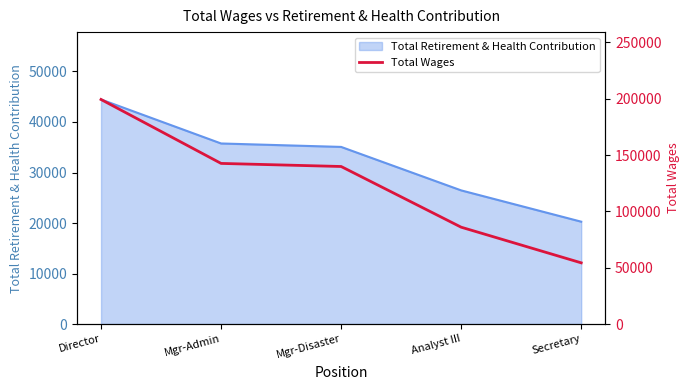

Which category has the lowest value in the Total Retirement & Health Contribution series?

Secretary